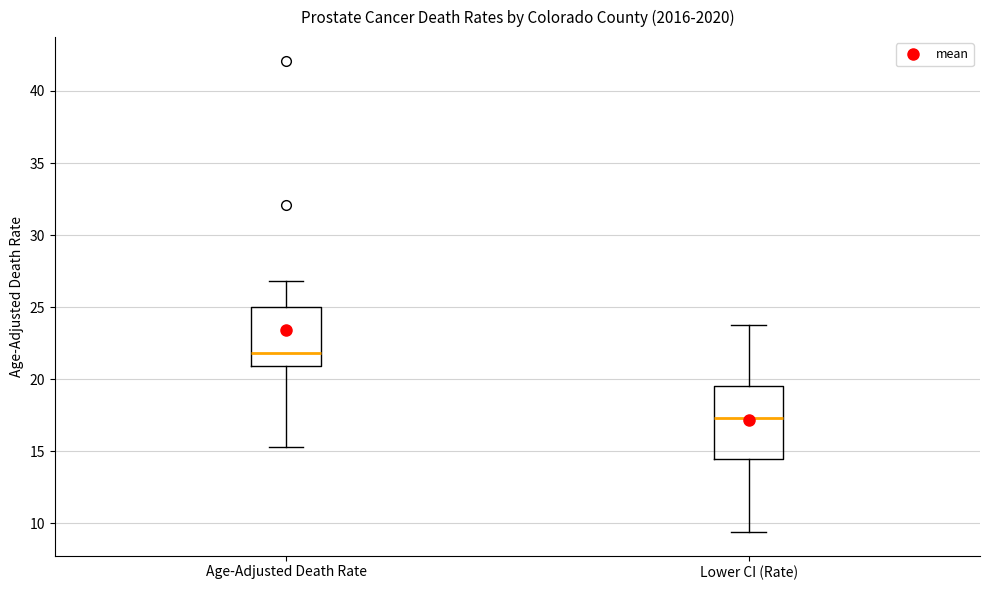

Reading left to right, read every box against the y-axis: the position of its median line, the range the box covers, and the ends of its whiskers. The values are not printed on the chart, so give them approximately, as read against the axis.

Age-Adjusted Death Rate: median 22.0, box 21.0 to 25.0, whiskers 15.5 to 27.0
Lower CI (Rate): median 17.5, box 14.5 to 19.5, whiskers 9.5 to 24.0